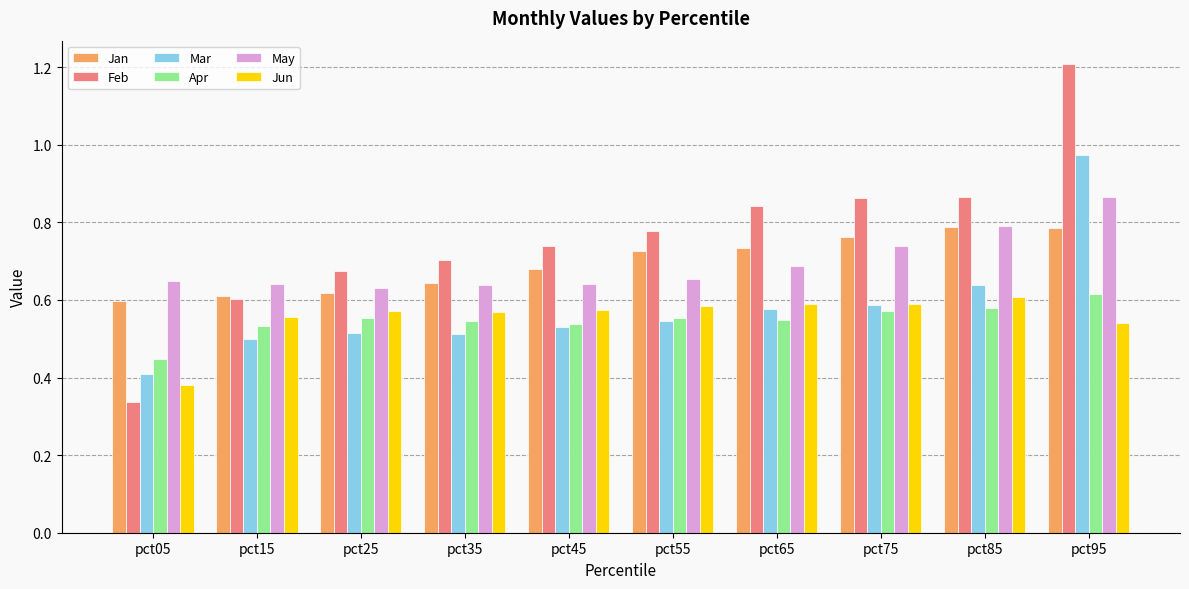

What is the sum of all Apr values?

5.5